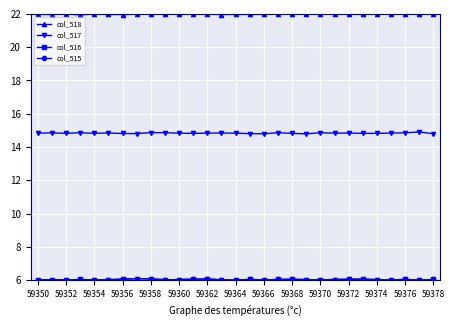

What is the value of the col_517 point at the 27th from the left?

14.9